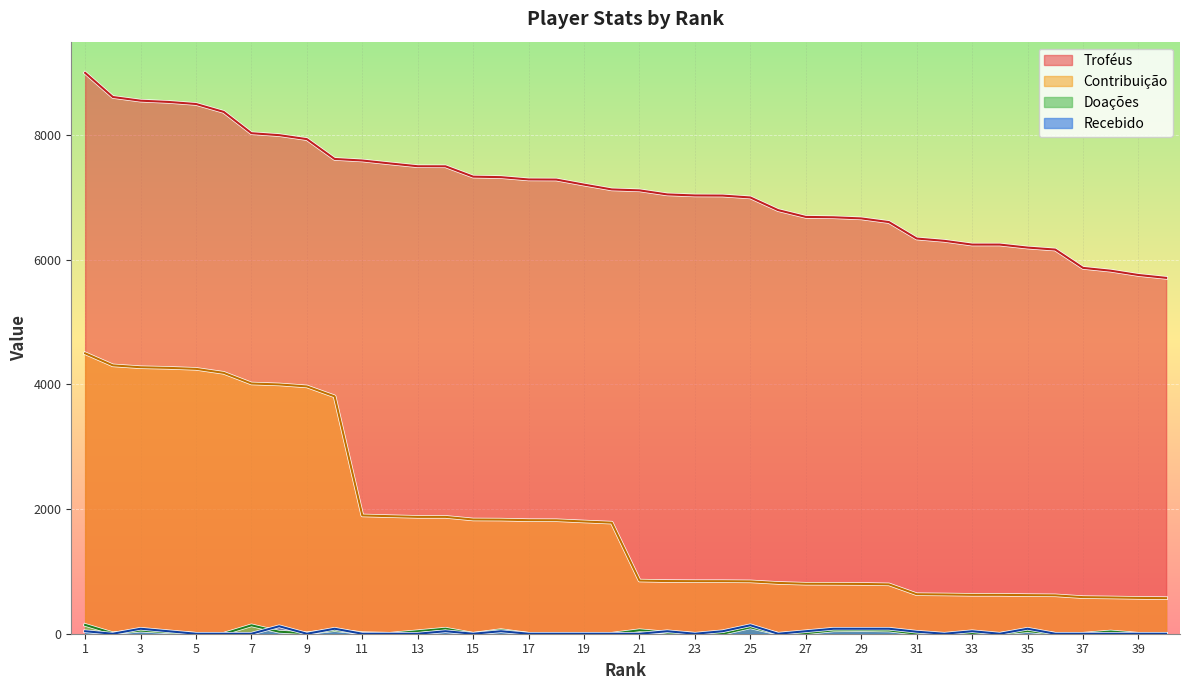

Reading left to right, list all the values displayed in this chart.

Troféus: 9000	8612	8553	8533	8500	8373	8031	8000	7936	7618	7593	7546	7501	7500	7334	7326	7289	7287	7206	7129	7114	7049	7032	7030	7000	6797	6688	6682	6664	6605	6341	6304	6244	6244	6196	6164	5870	5825	5756	5710
Contribuição: 4500	4306	4276	4266	4250	4186	4015	4000	3968	3809	1898	1886	1875	1875	1833	1831	1822	1821	1801	1782	853	845	843	843	840	815	802	801	799	792	634	630	624	624	619	616	587	582	575	571
Doações: 142	8	50	24	0	0	135	32	8	58	10	0	40	81	0	58	0	0	0	0	56	18	0	0	102	0	8	54	58	52	0	0	0	0	42	0	0	36	0	0
Recebido: 40	0	80	40	0	0	0	120	0	80	0	0	0	40	0	40	0	0	0	0	0	40	0	40	136	0	40	80	80	80	32	0	40	0	80	0	0	0	0	0